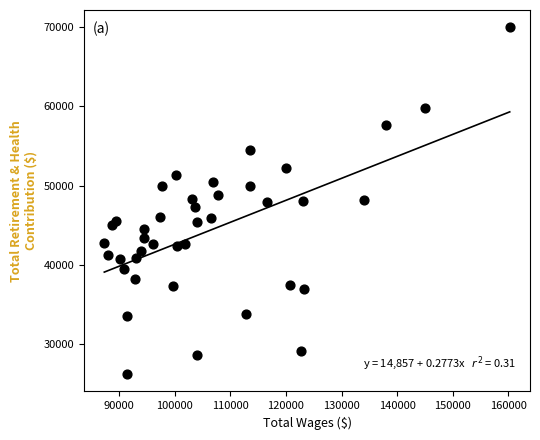

What is the range of X values (max minus min)?

72850